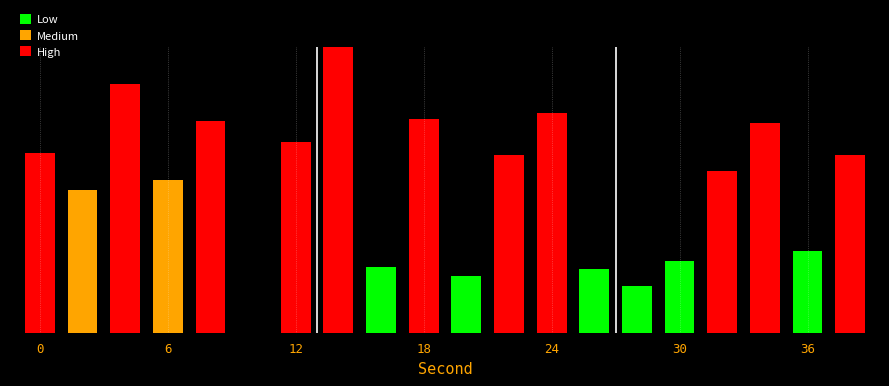

Are the bars horizontal?

No